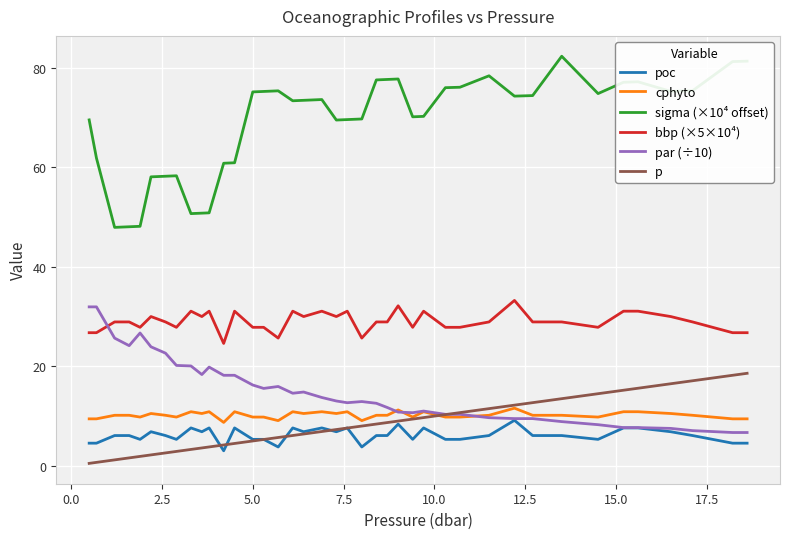

What is the maximum value shown in the chart?

82.3